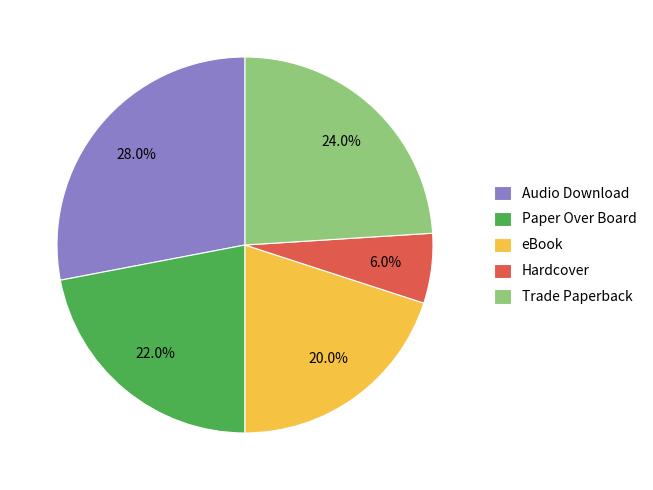

To the nearest percent, what is the difference between the largest and smallest slice percentages?

22%